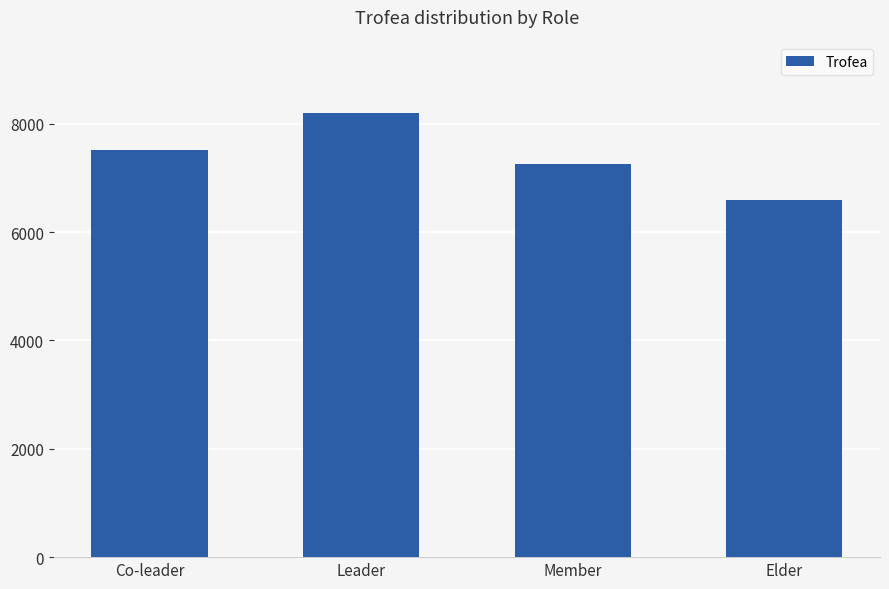

Are the bars horizontal?

No